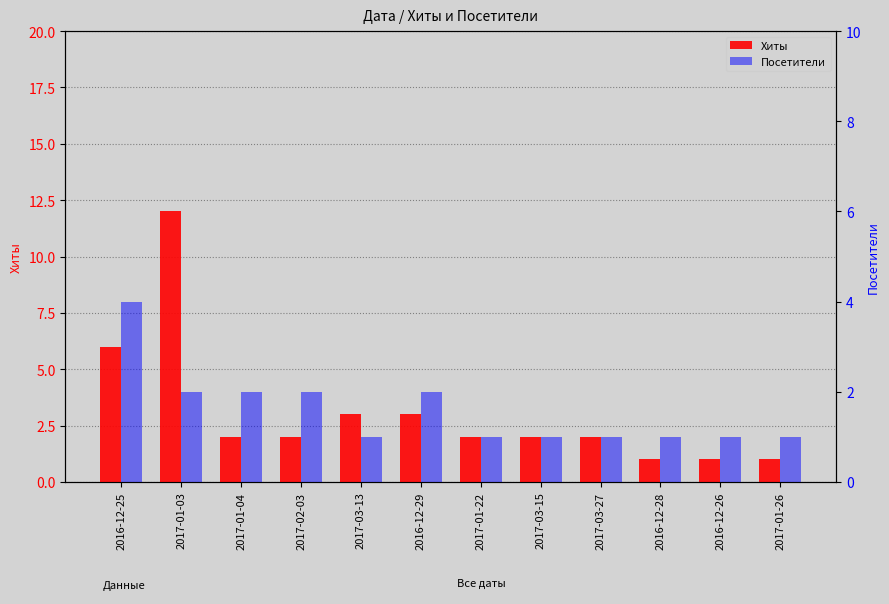

Which label corresponds to the smallest value in the chart?

2016-12-28